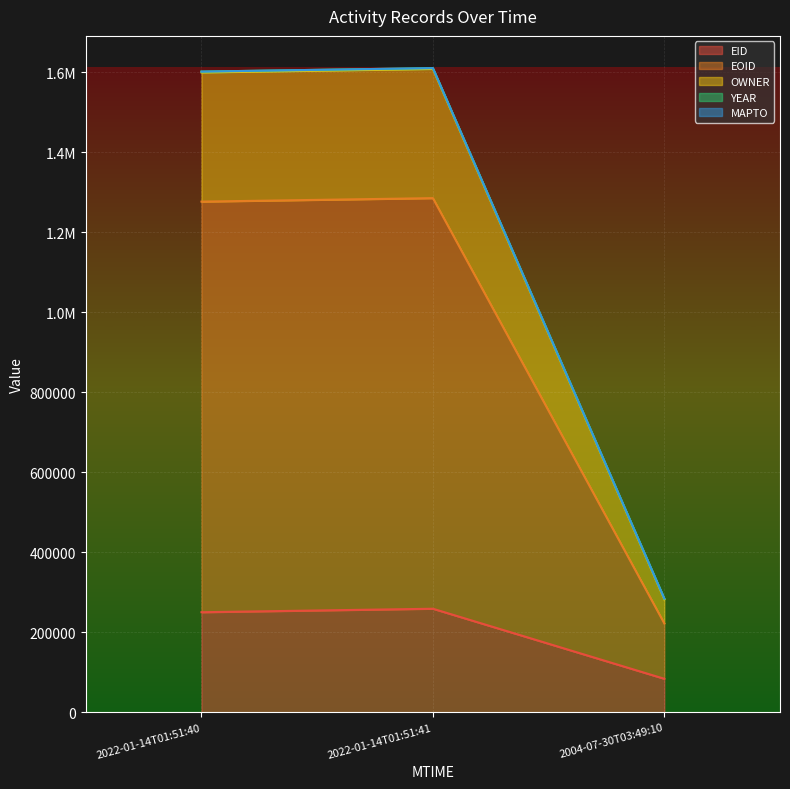

What is the average value of the OWNER series?

1165563